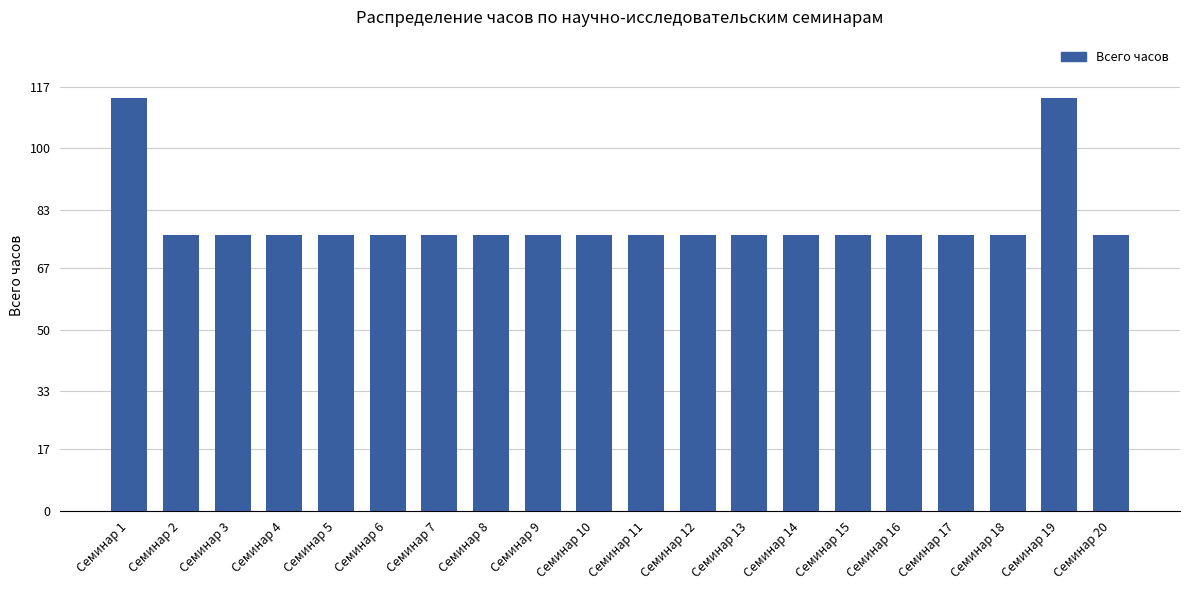

How many bars are there in total?

20